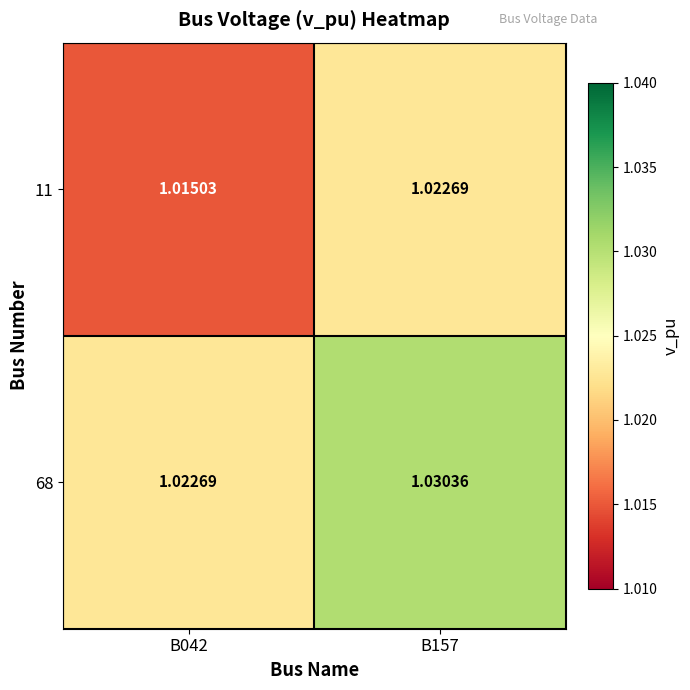

Is the value of 11 at B042 greater than the value of 68 at B042?

No